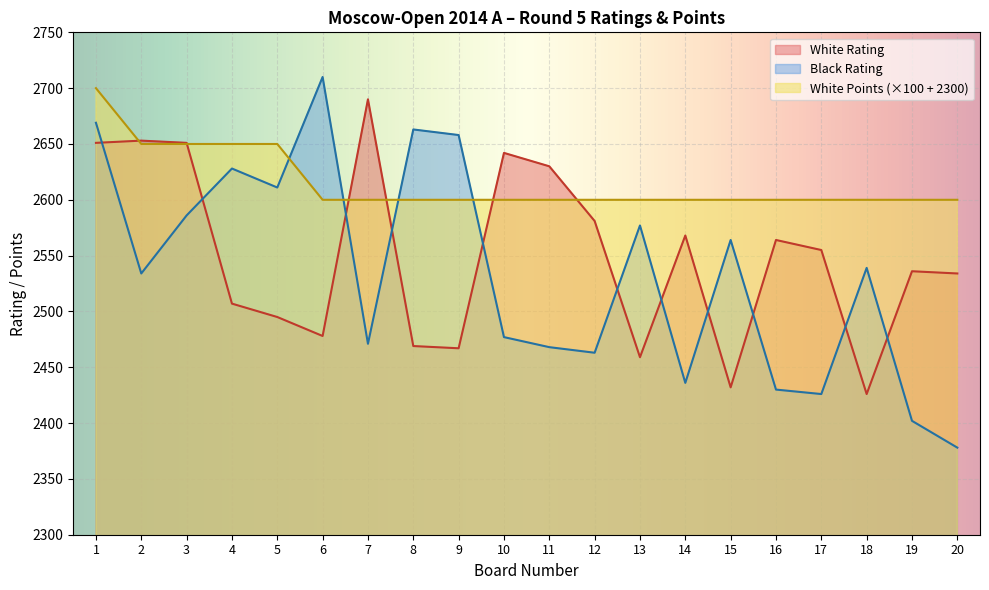

What is the value of the White Points point at the 1st from the left?

2700